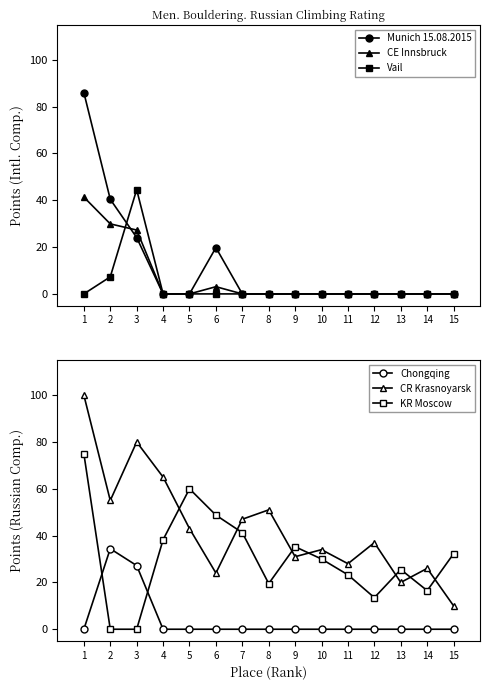

The value of Vail at 9 is -18.8. True or false?

False